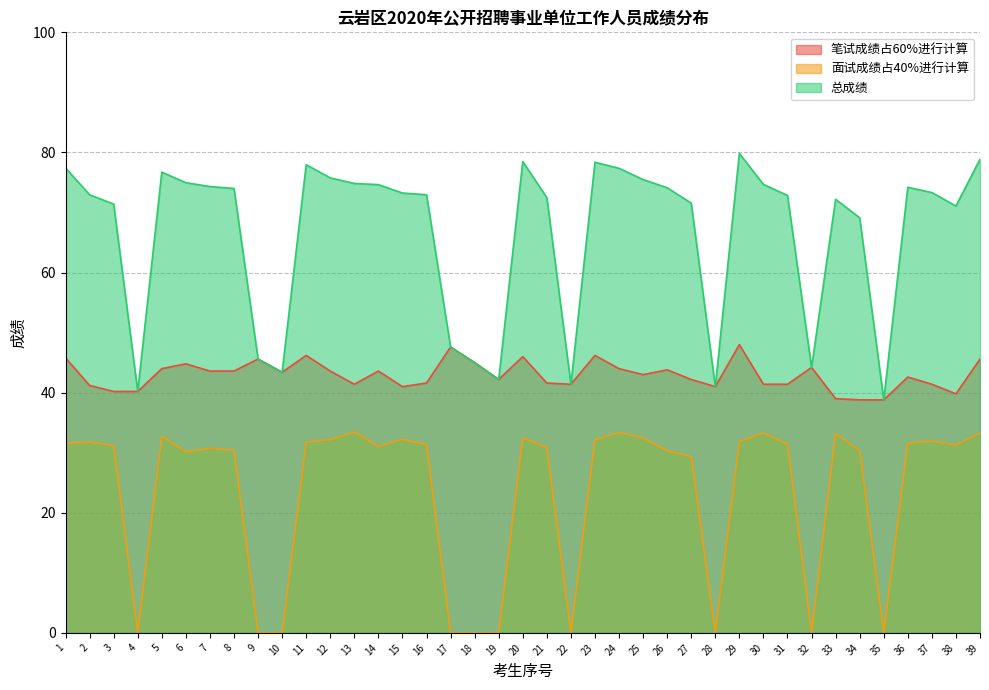

Rank the series at 10 from lowest to highest value.

面试成绩占40%进行计算, 笔试成绩占60%进行计算, 总成绩